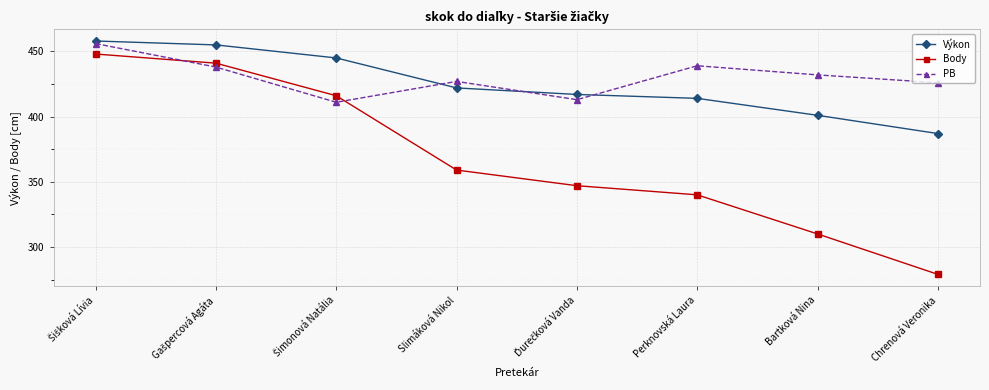

What is the value of the Body point at the 5th from the left?

347